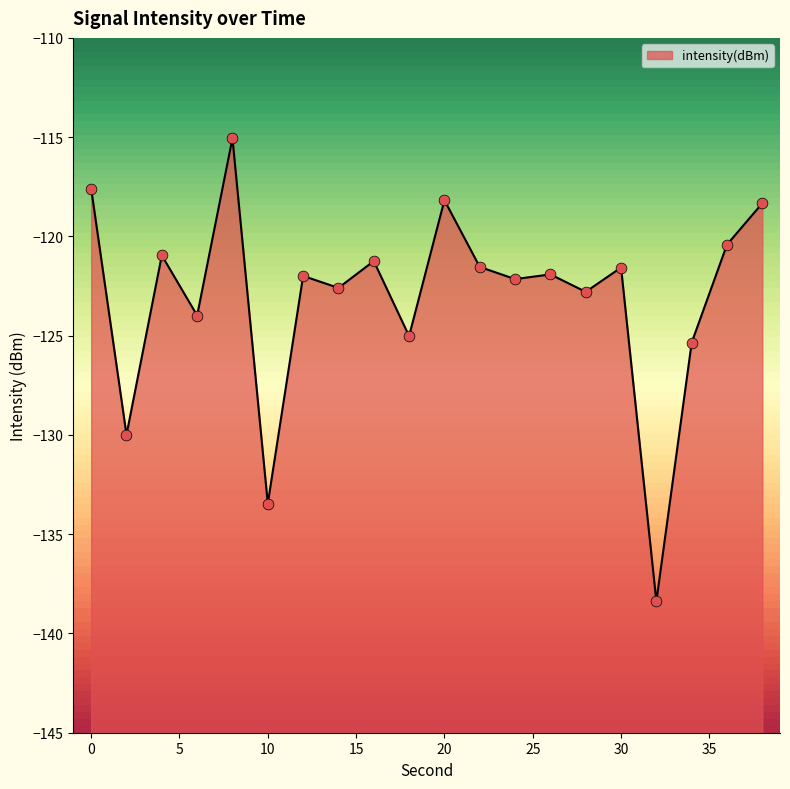

What is the change in value from 24 to 34?

-3.2